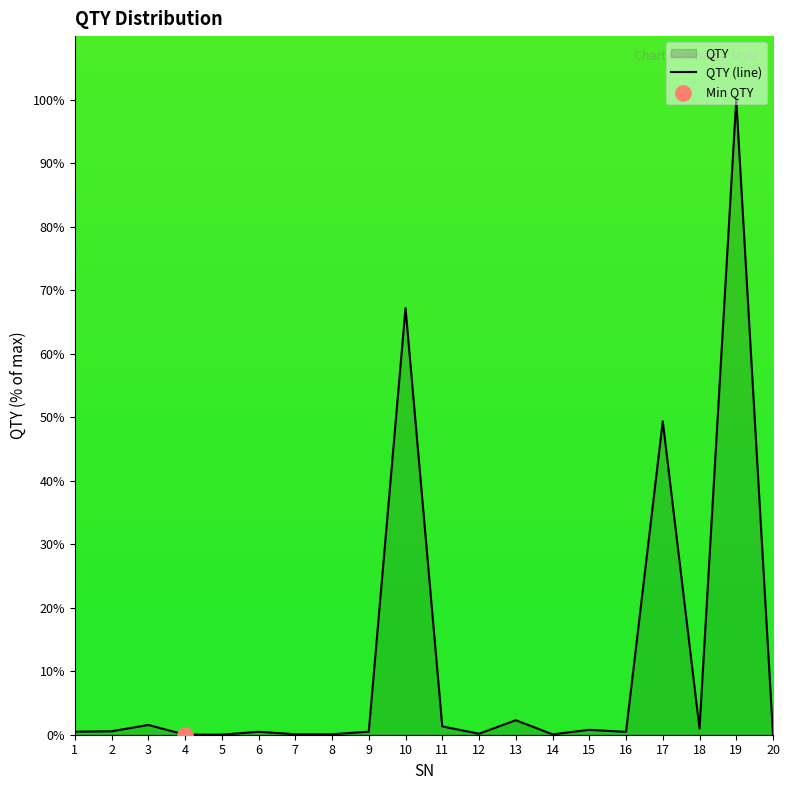

Between 14 and 17, which is larger?

17